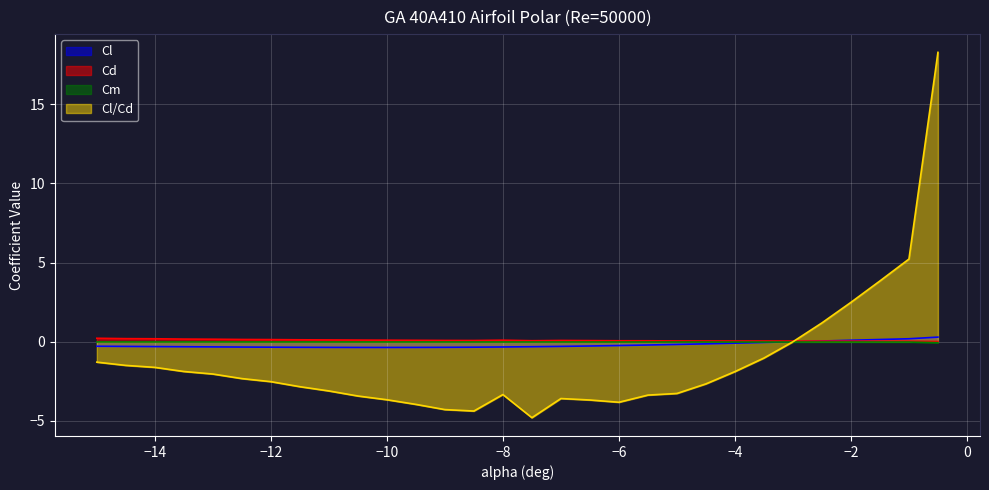

What is the minimum value shown in the chart?

-4.8